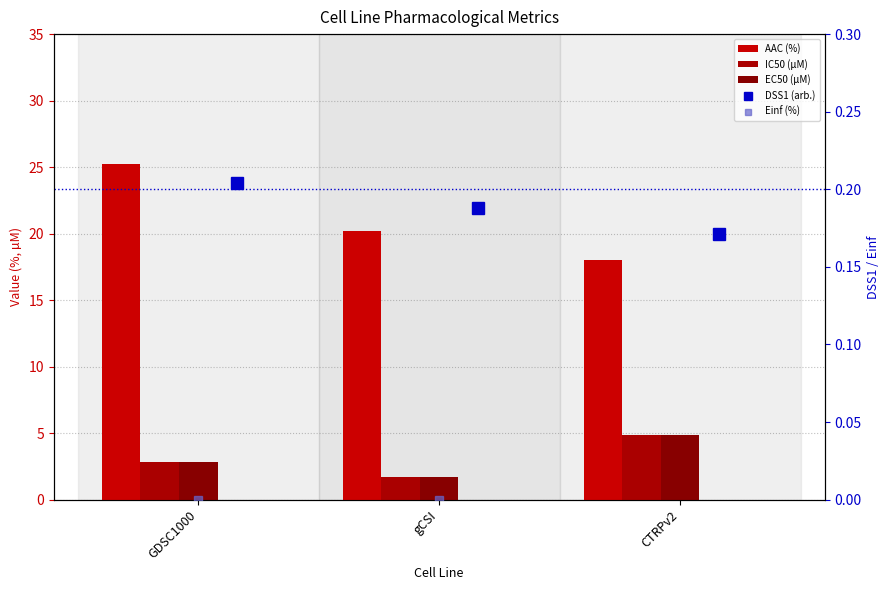

Rank the series at CTRPv2 from highest to lowest value.

AAC (%), IC50 (µM), EC50 (µM), Einf (%), DSS1 (arb.)